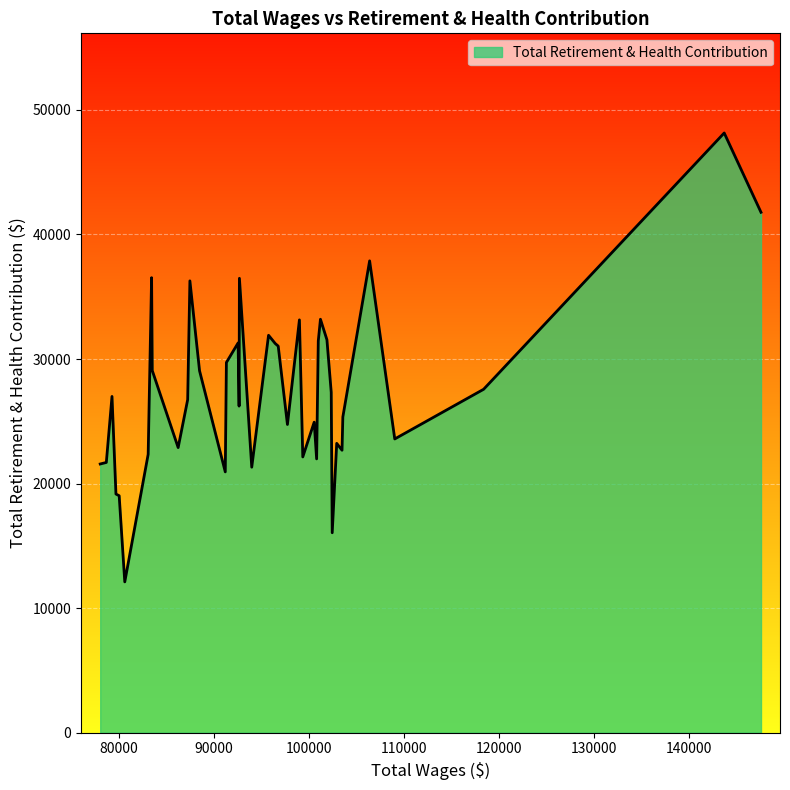

What is the maximum value shown in the chart?

48150